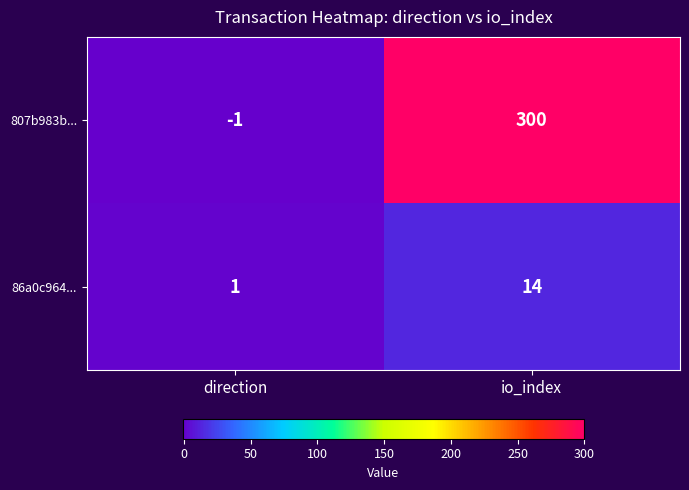

True or false: 807b983b... has a value of 471 at io_index.

False